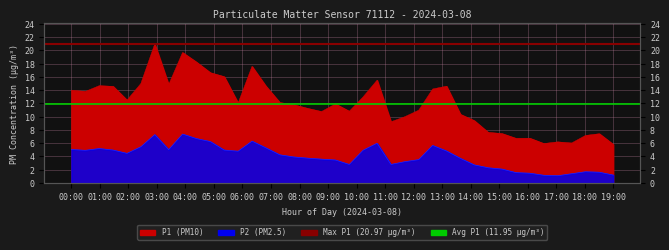

What value does the Avg P1 (11.95) series have at 00:00?

12.0